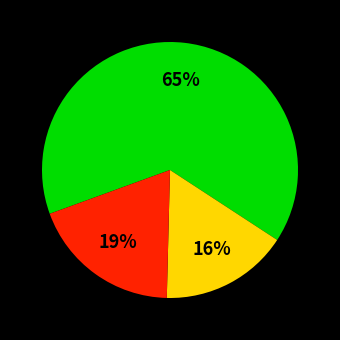

How many slices are in this pie chart?

3